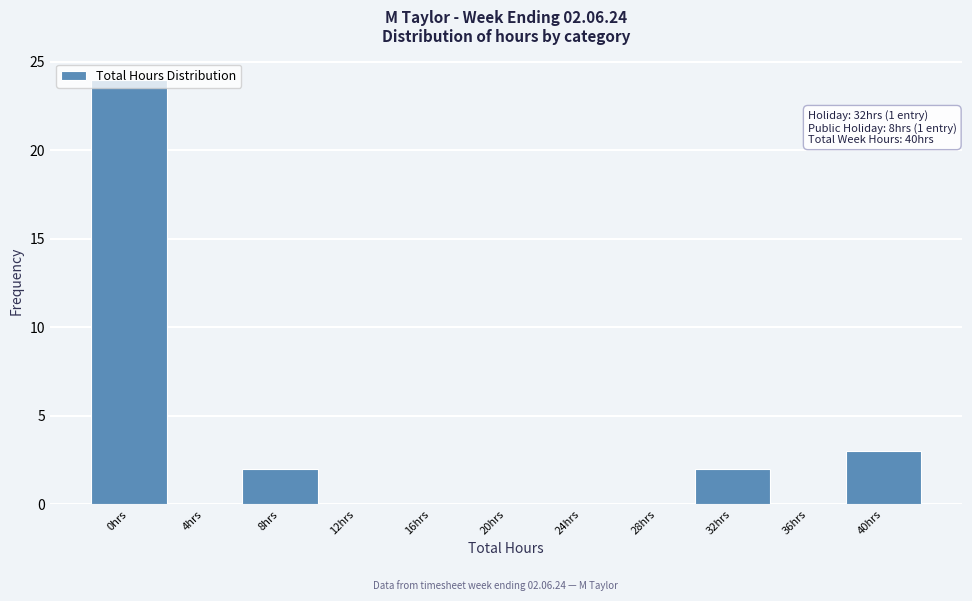

What is the ratio of the value at 0hrs to the value at 8hrs?

12.0